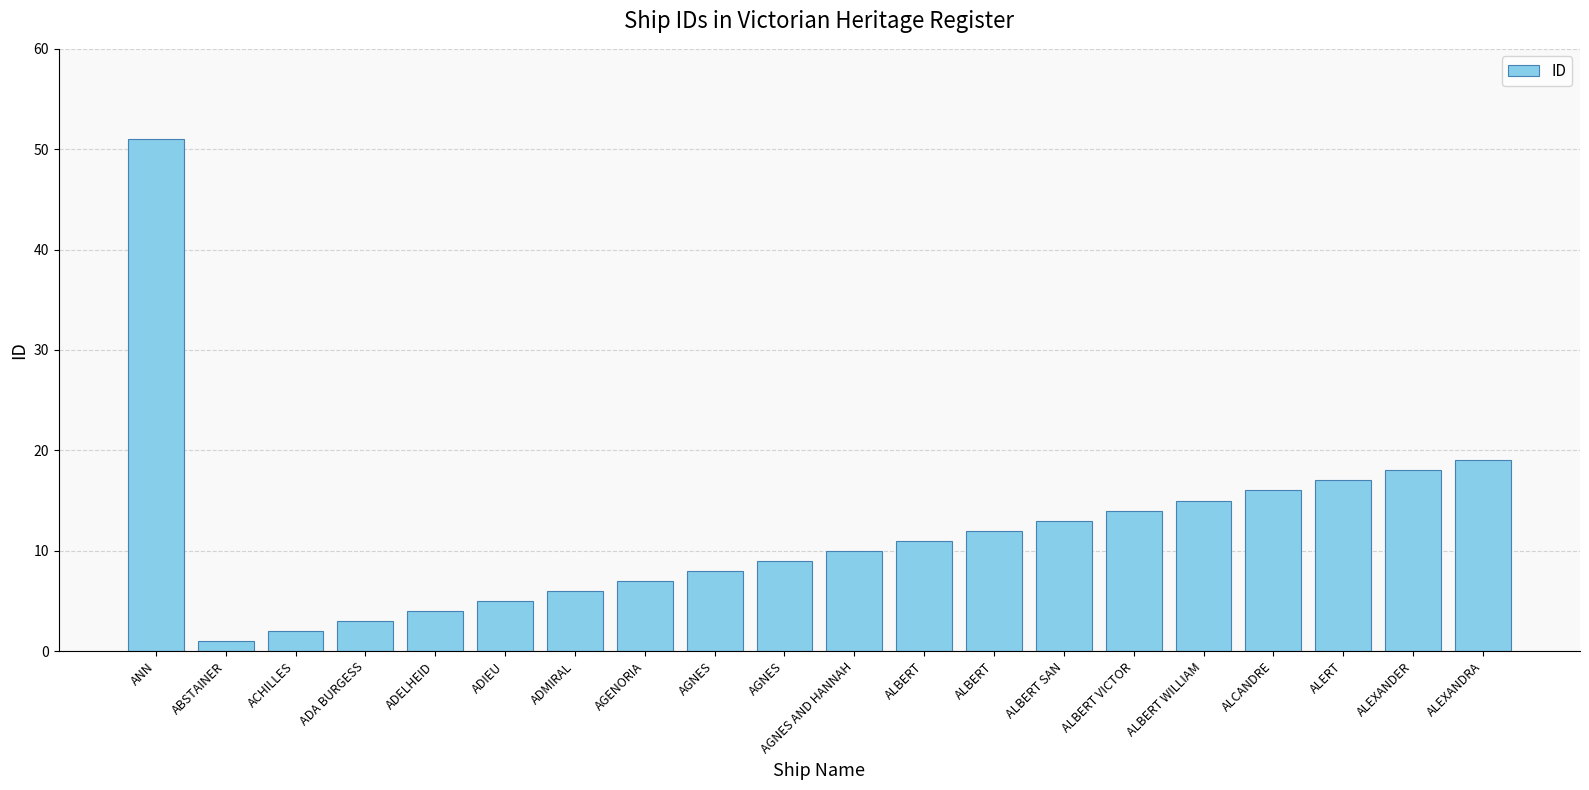

Reading right to left, transcribe all the data shown in this chart.

19	18	17	16	15	14	13	12	11	10	9	8	7	6	5	4	3	2	1	51